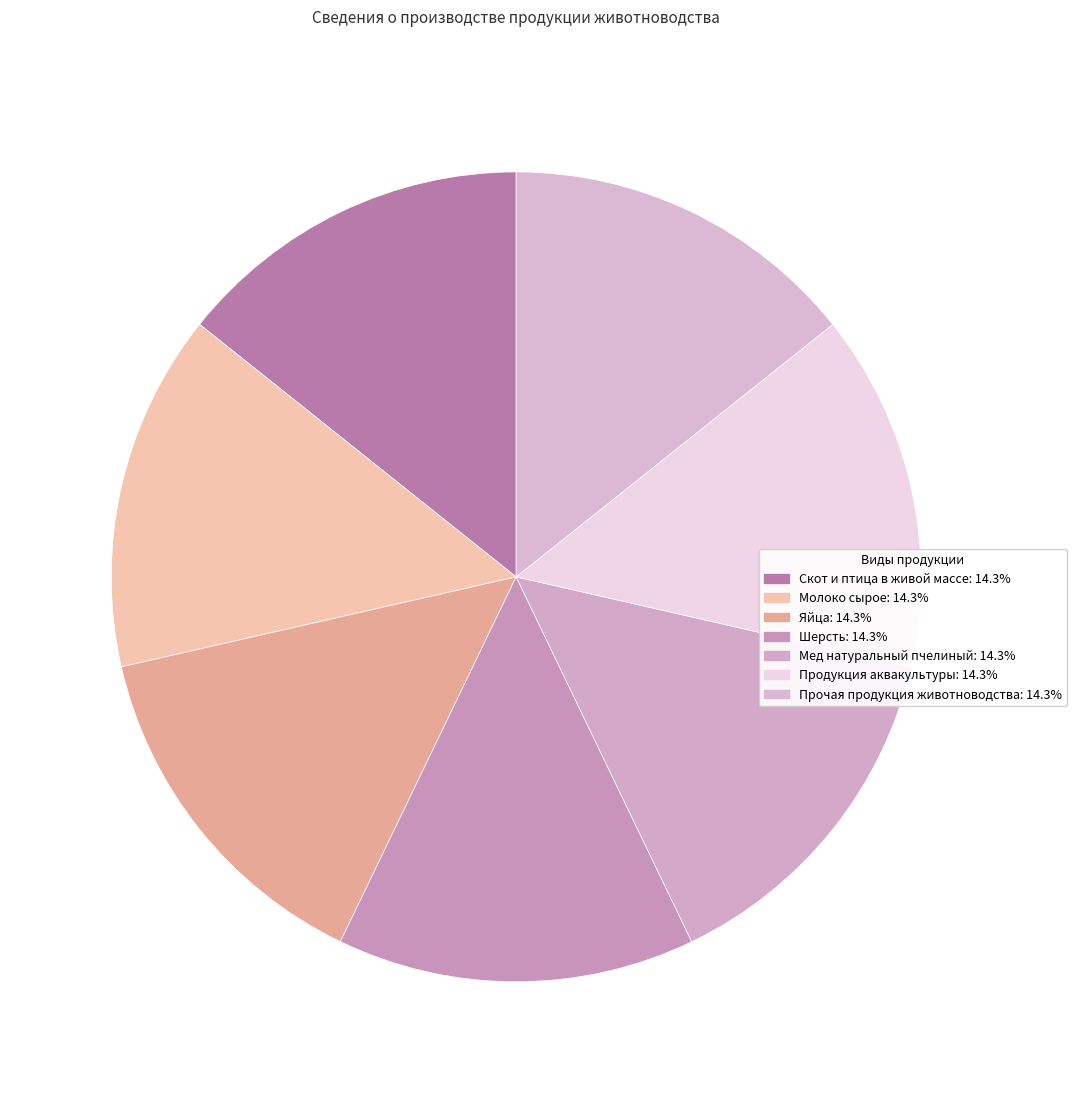

Does Прочая продукция животноводства account for over 50% of the chart?

No